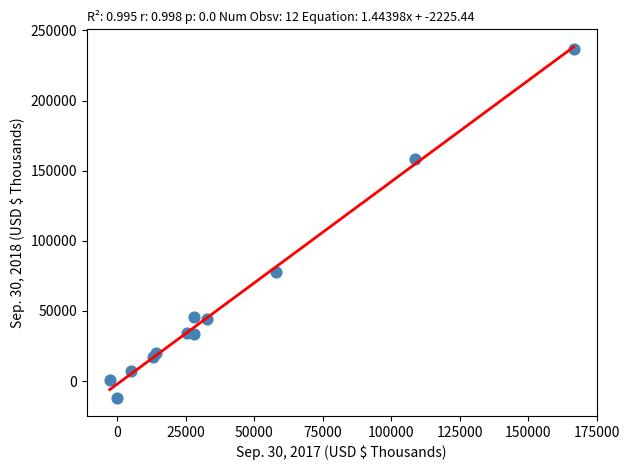

What Y value in the scatter plot is closest to 112141?

77982